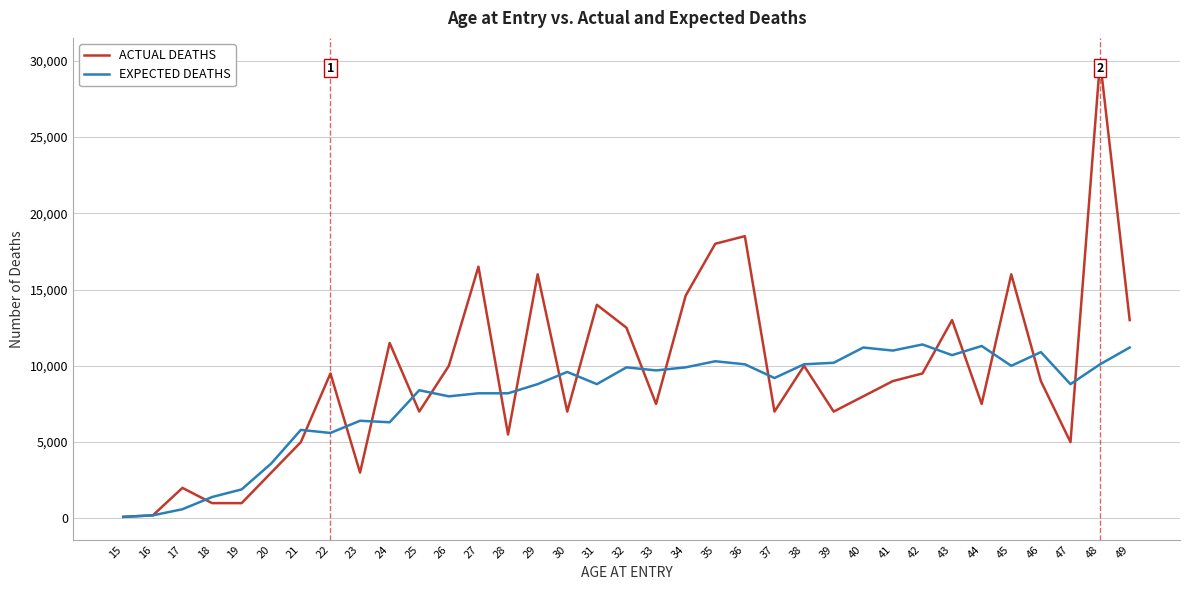

Which series has the largest total across all categories?

ACTUAL DEATHS